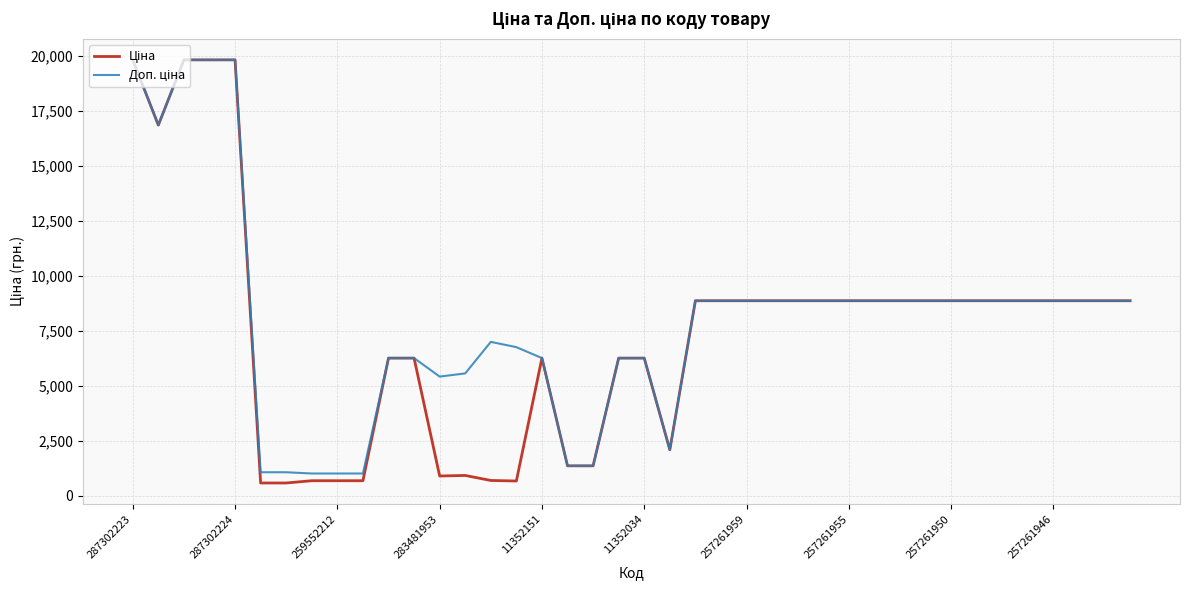

What is the greatest value displayed?

19831.1